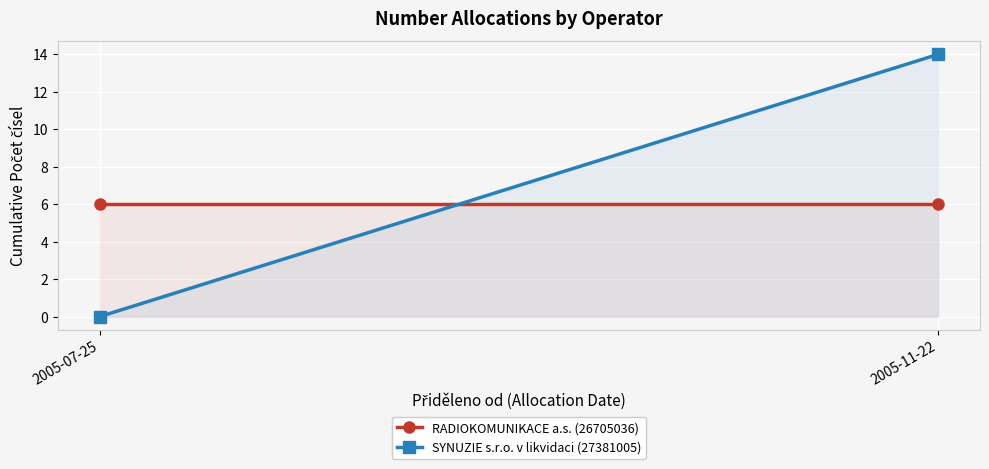

What value does the RADIOKOMUNIKACE a.s. (26705036) series have at 2005-11-22?

6